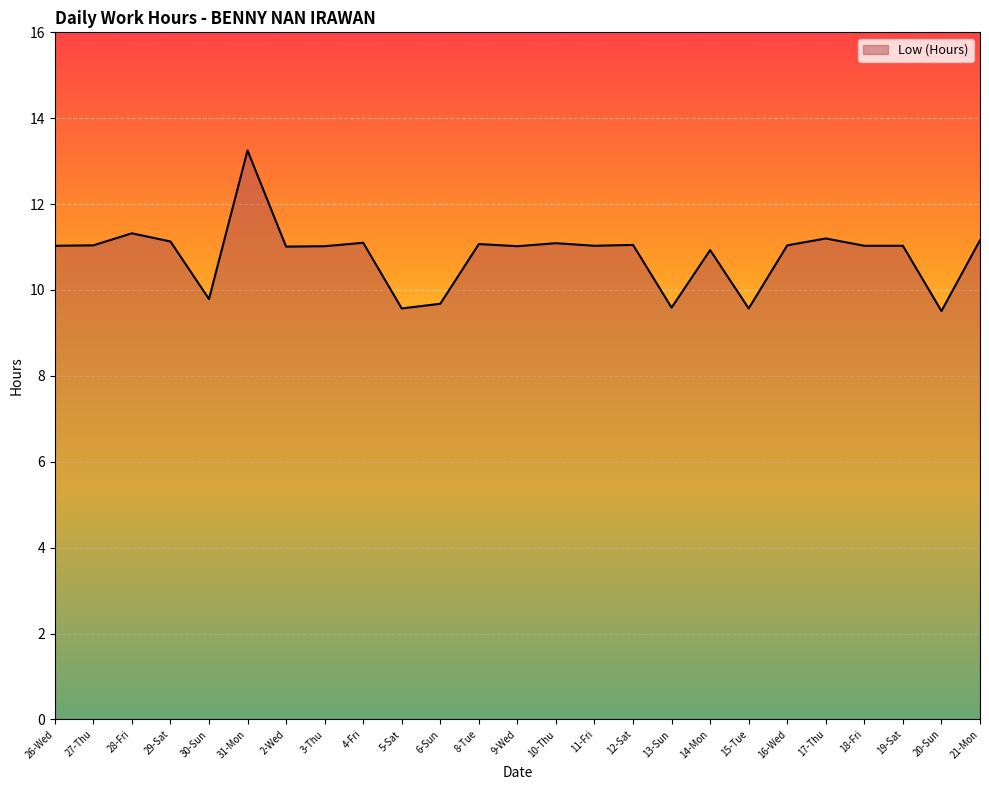

True or false: the data shows 9.7 at 6-Sun.

True